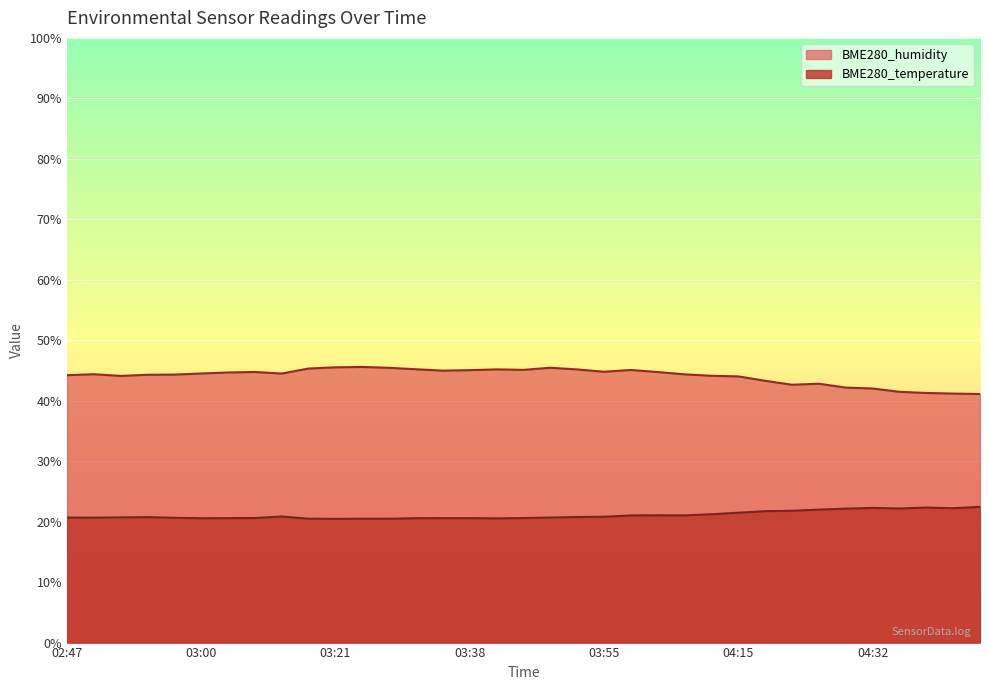

Reading left to right, extract all data points from this chart.

BME280_temperature: 02:47=20.7	02:49=20.7	02:52=20.7	02:55=20.8	02:58=20.6	03:00=20.6	03:06=20.6	03:09=20.6	03:15=20.9	03:18=20.5	03:21=20.5	03:24=20.5	03:30=20.5	03:33=20.6	03:35=20.6	03:38=20.6	03:44=20.5	03:47=20.6	03:50=20.7	03:52=20.8	03:55=20.8	03:58=21.0	04:07=21.1	04:10=21.0	04:12=21.2	04:15=21.5	04:18=21.7	04:24=21.8	04:27=22.0	04:29=22.1	04:32=22.3	04:34=22.2	04:37=22.3	04:40=22.2	04:42=22.4
BME280_humidity: 02:47=44.2	02:49=44.4	02:52=44.1	02:55=44.3	02:58=44.3	03:00=44.5	03:06=44.7	03:09=44.8	03:15=44.5	03:18=45.3	03:21=45.5	03:24=45.6	03:30=45.4	03:33=45.2	03:35=45.0	03:38=45.0	03:44=45.2	03:47=45.1	03:50=45.5	03:52=45.2	03:55=44.8	03:58=45.1	04:07=44.7	04:10=44.4	04:12=44.1	04:15=44.0	04:18=43.3	04:24=42.6	04:27=42.8	04:29=42.2	04:32=42.0	04:34=41.5	04:37=41.3	04:40=41.2	04:42=41.1